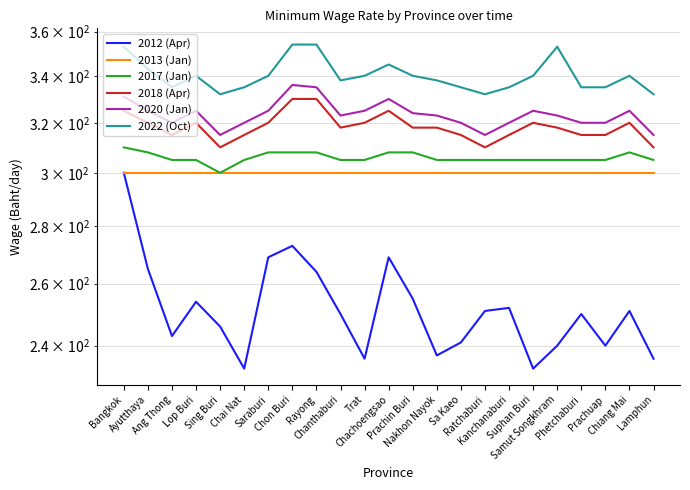

True or false: 2020 (Jan) and 2022 (Oct) cross at least once.

False